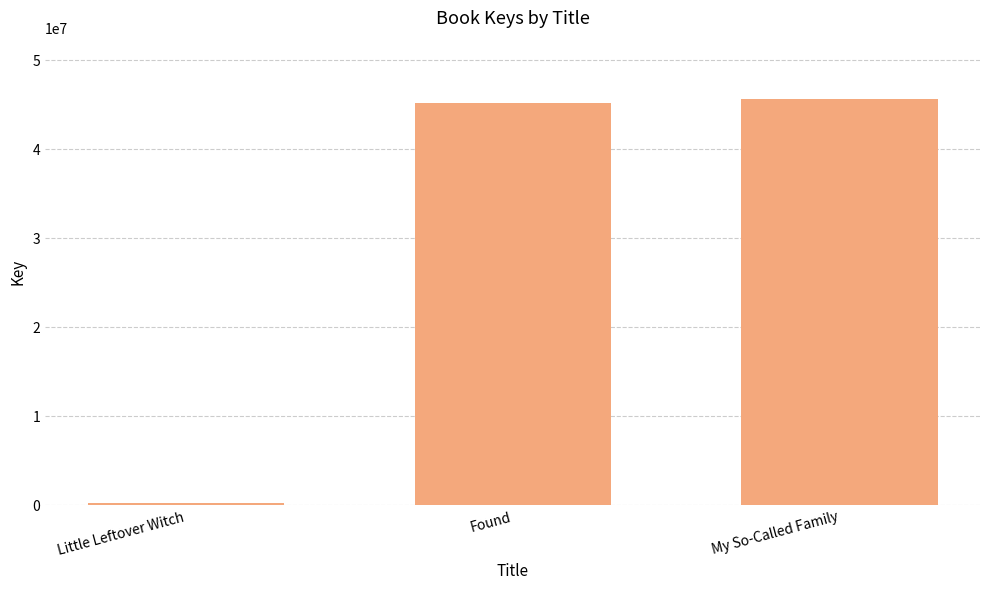

What is the sum of the values at Little Leftover Witch and My So-Called Family?

45980008